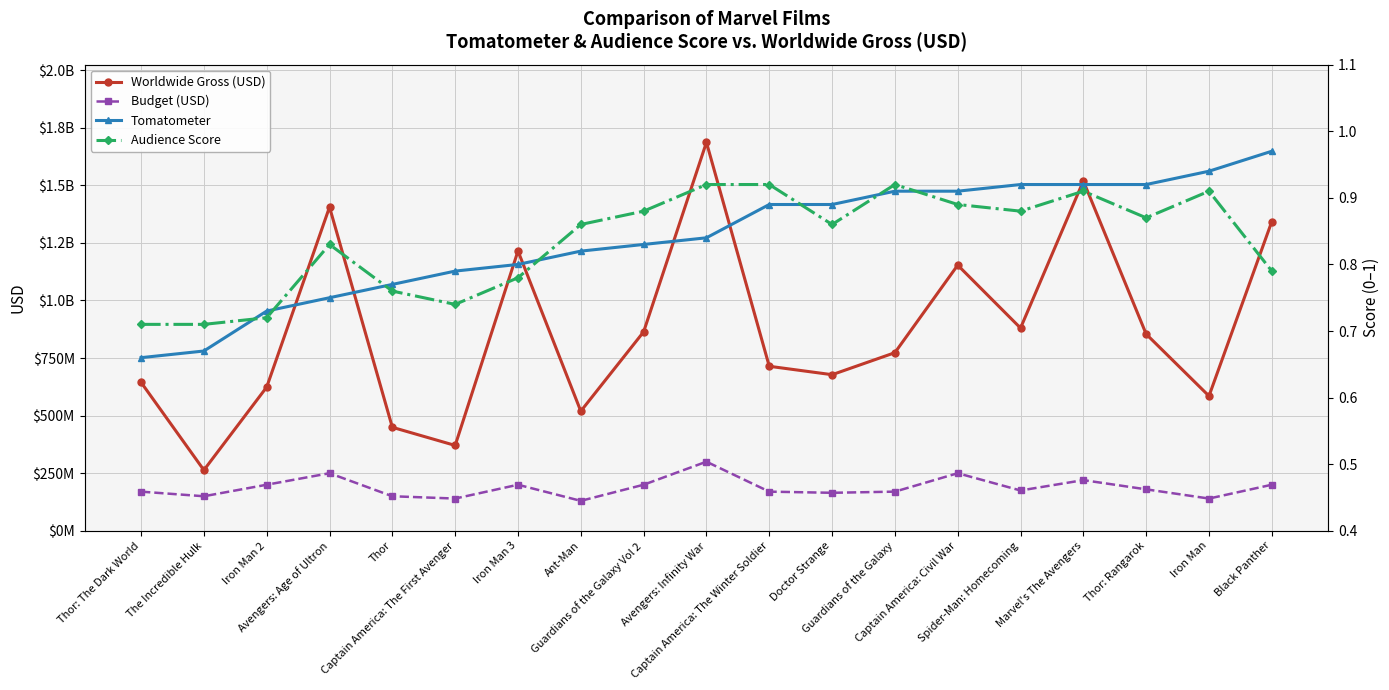

Is this an area chart (filled region under the line)?

No